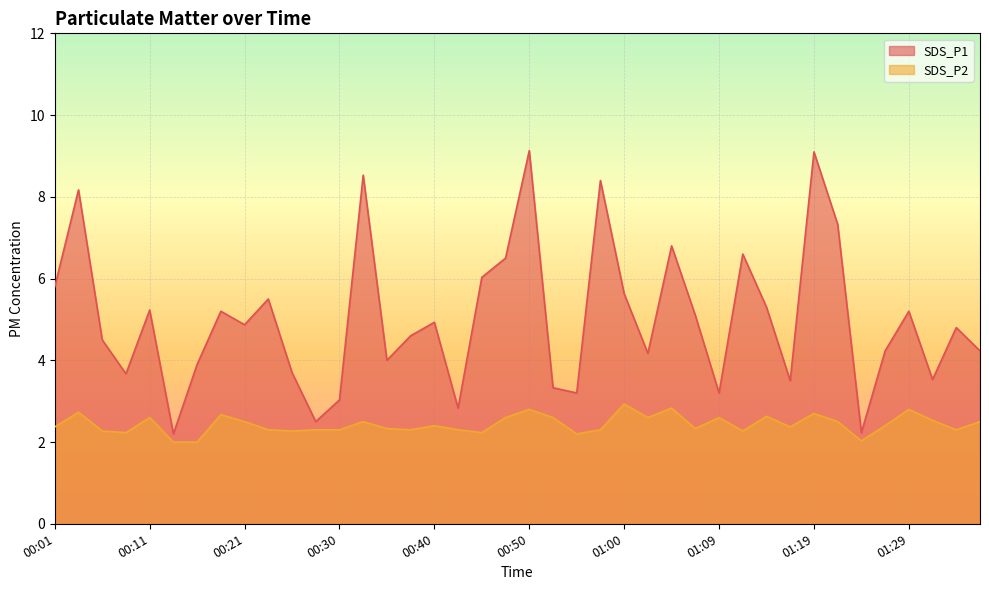

What is the difference between the maximum and minimum values in the SDS_P2 series?

0.9